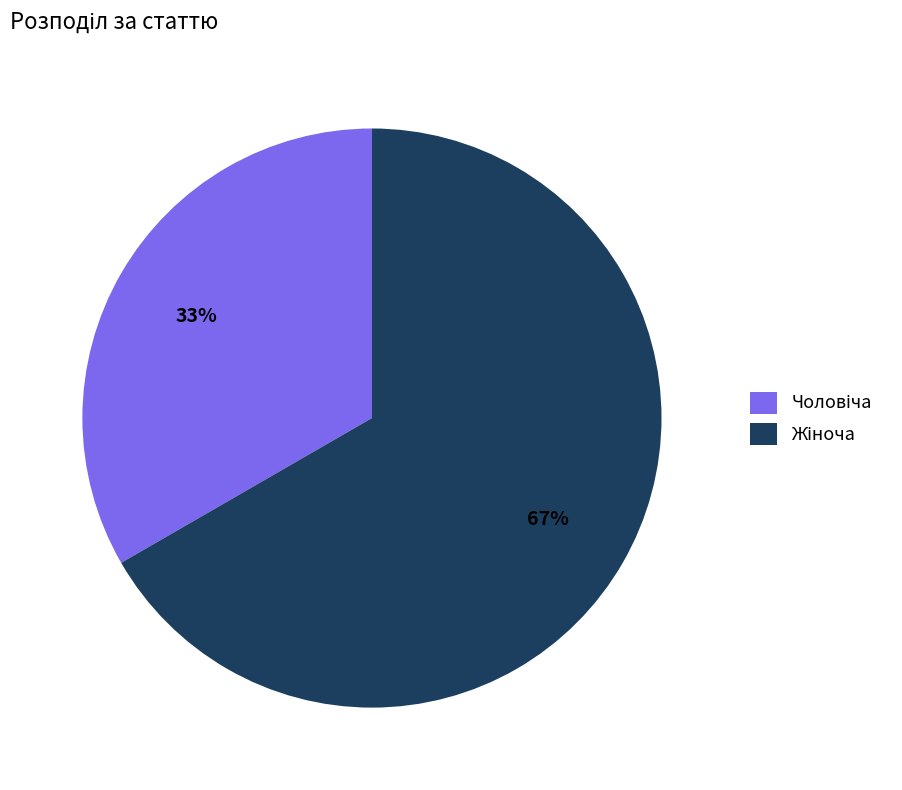

To the nearest percent, what is the average slice percentage?

50%